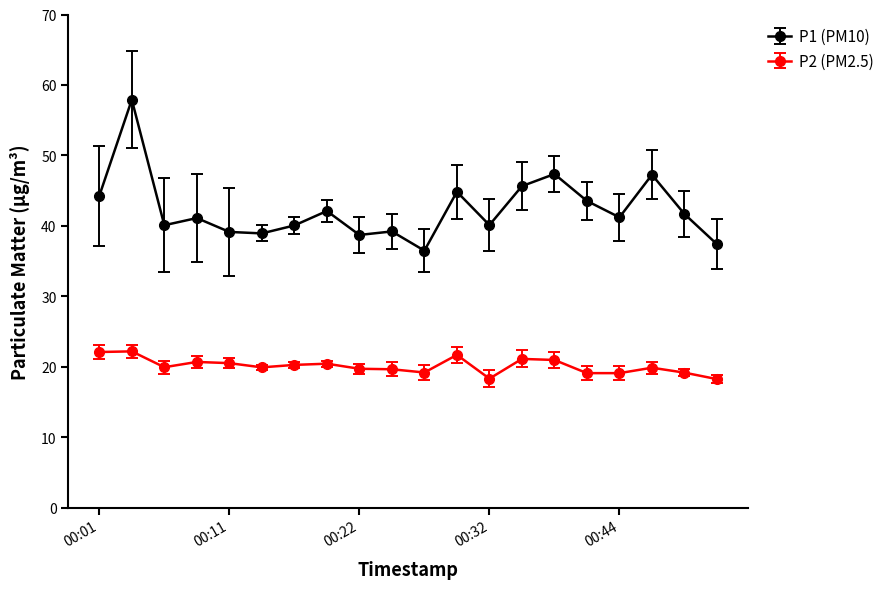

What are all the series names shown in the legend?

P1 (PM10), P2 (PM2.5)